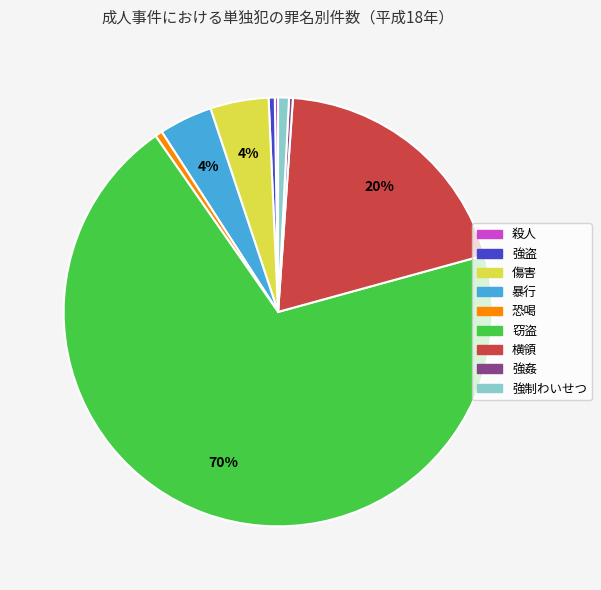

Which has a higher value, 傷害 or 強盗?

傷害